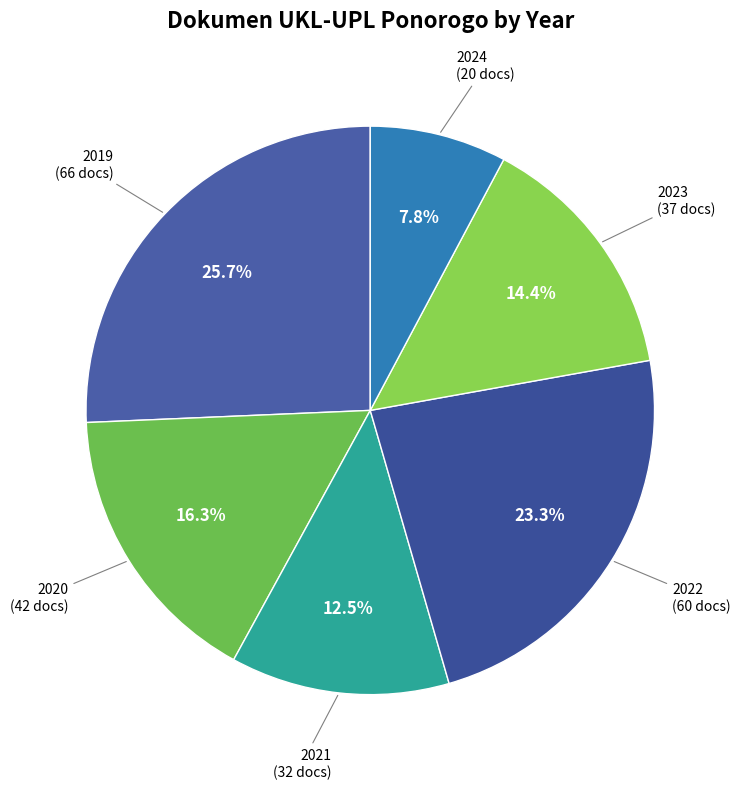

To the nearest percent, what is the average slice percentage?

17%